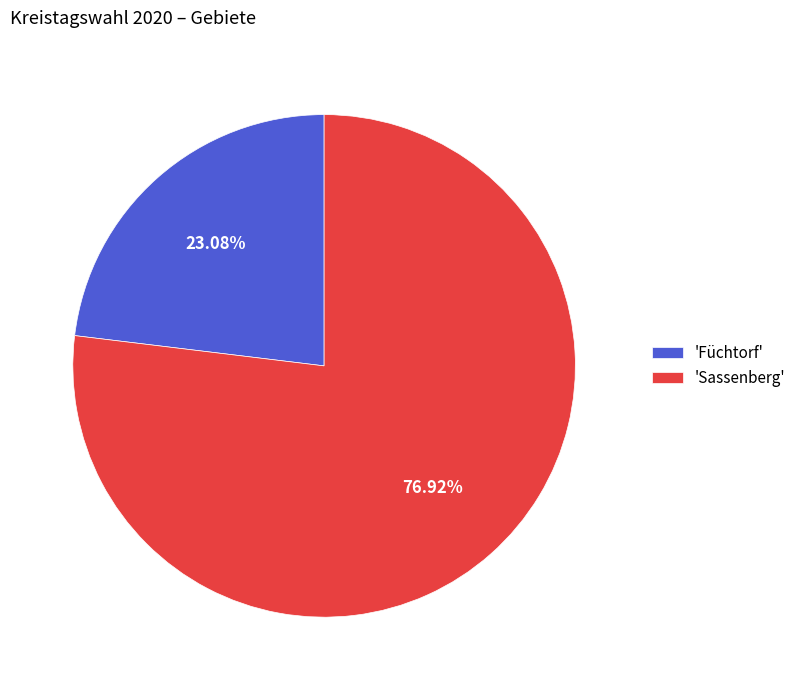

Approximately how many times larger is the value at 'Sassenberg' compared to 'Füchtorf'?

3.3